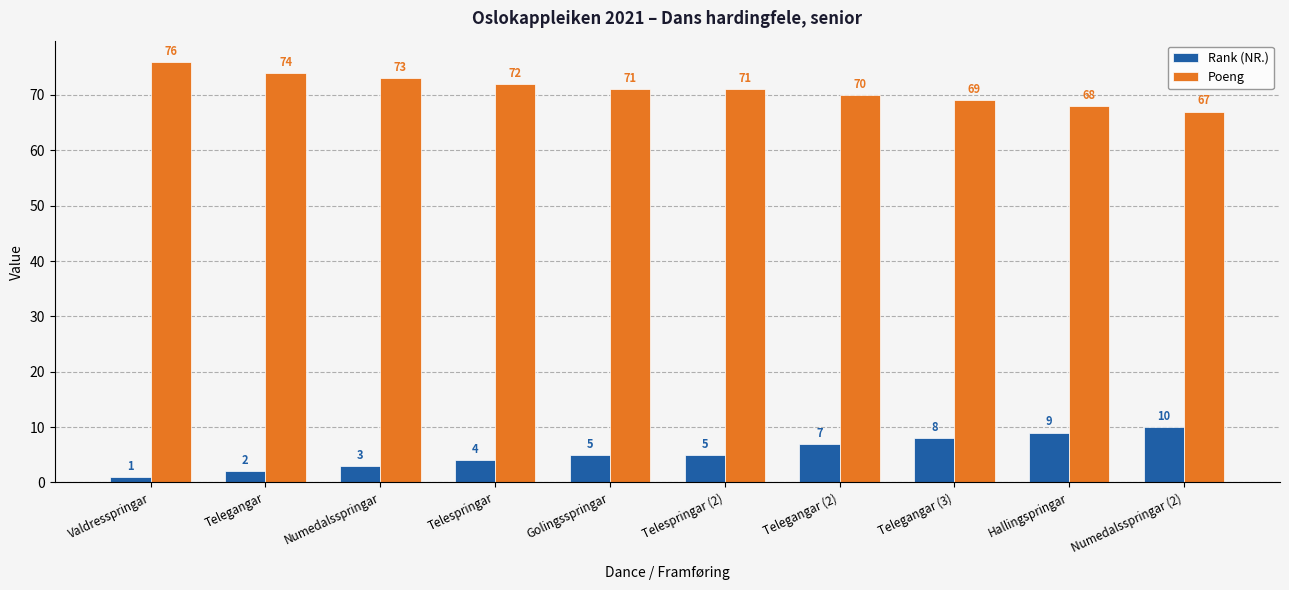

What are all the series names shown in the legend?

Rank (NR.), Poeng